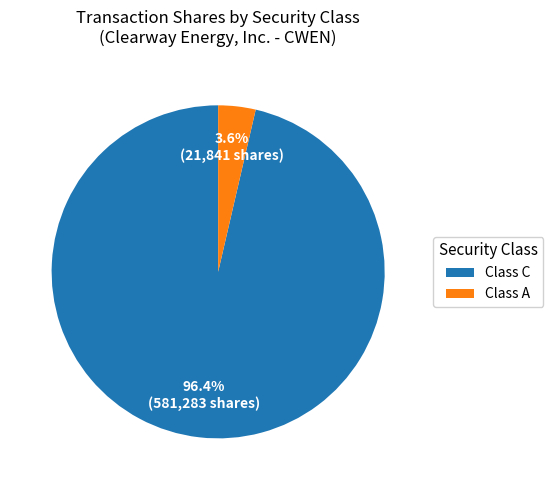

Which category has the smallest portion of the pie?

Class A